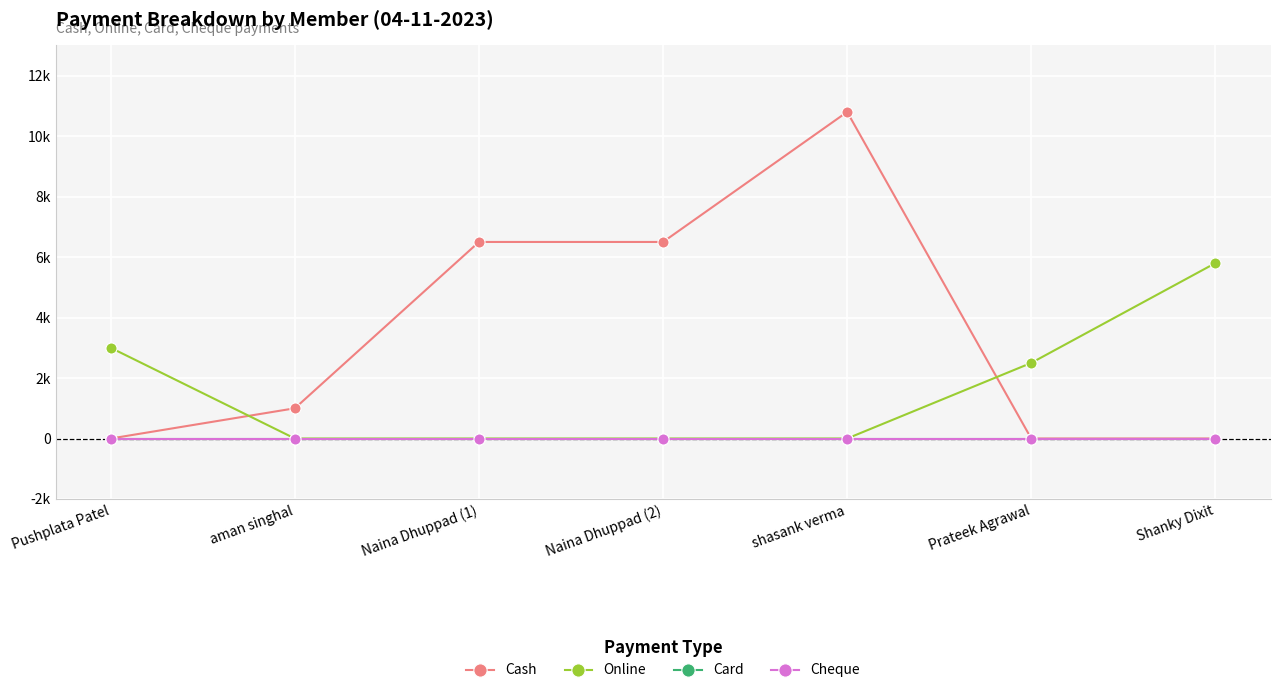

What is the label of the 3rd point from the right?

shasank verma